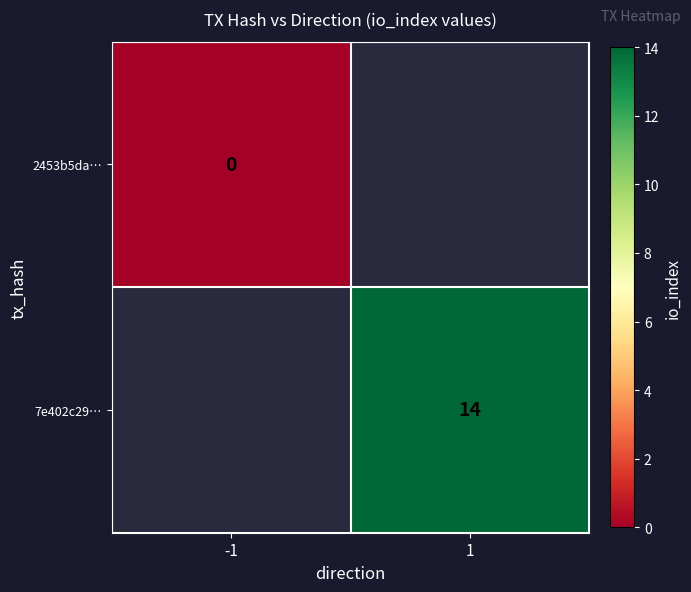

How many distinct data groups are displayed?

2